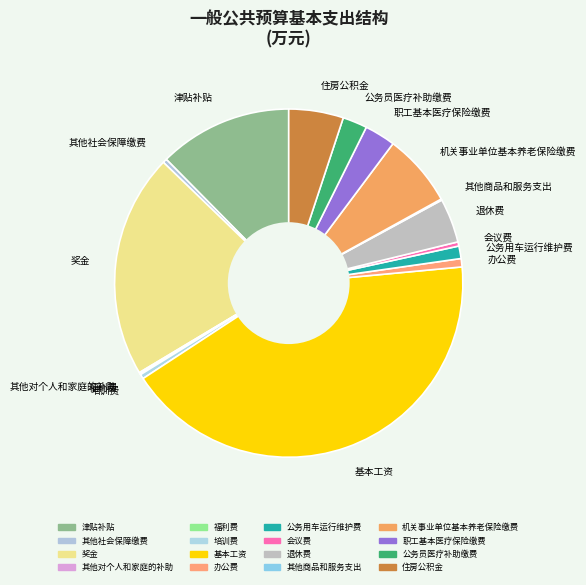

Do 公务用车运行维护费 and 职工基本医疗保险缴费 together represent more than half of the pie?

No